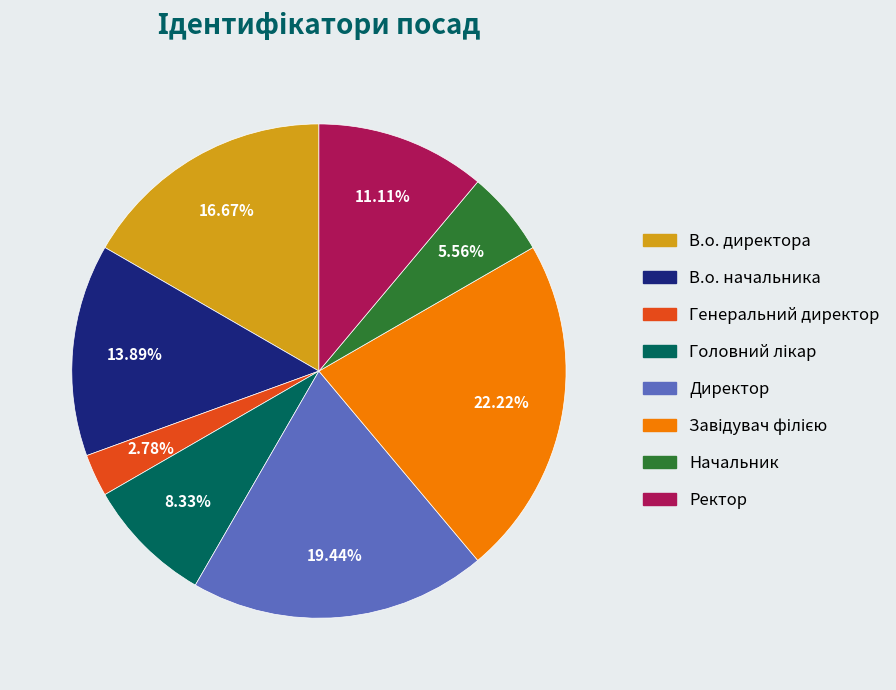

Is Ректор the majority of the pie?

No